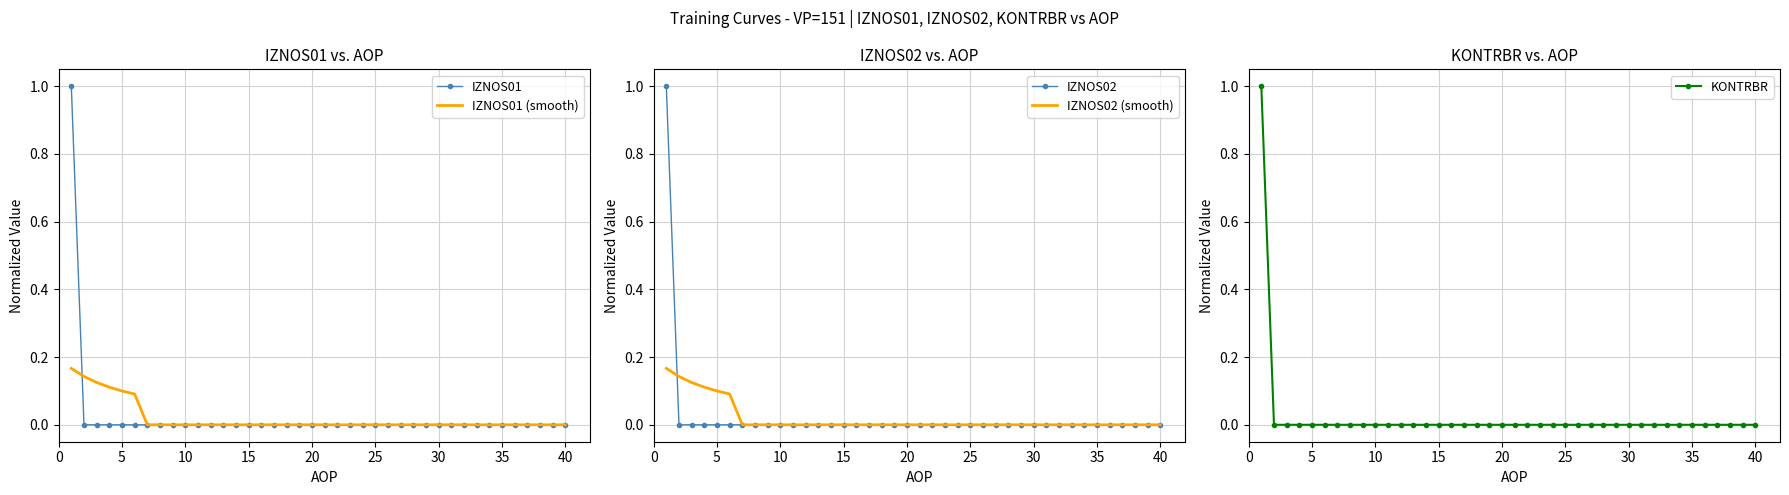

The value of IZNOS02 (smooth) at 5 is 0.0. True or false?

False